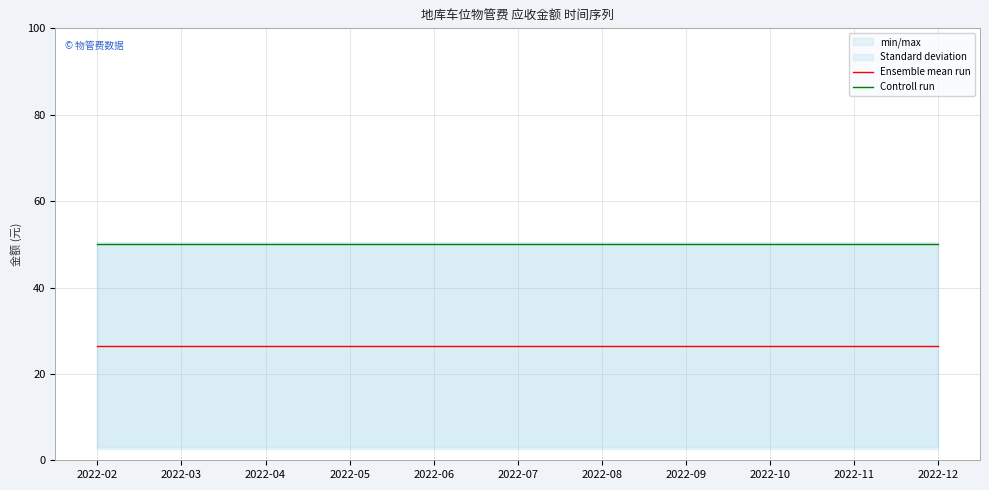

List the series in order of their peak value, highest first.

Controll run, Ensemble mean run